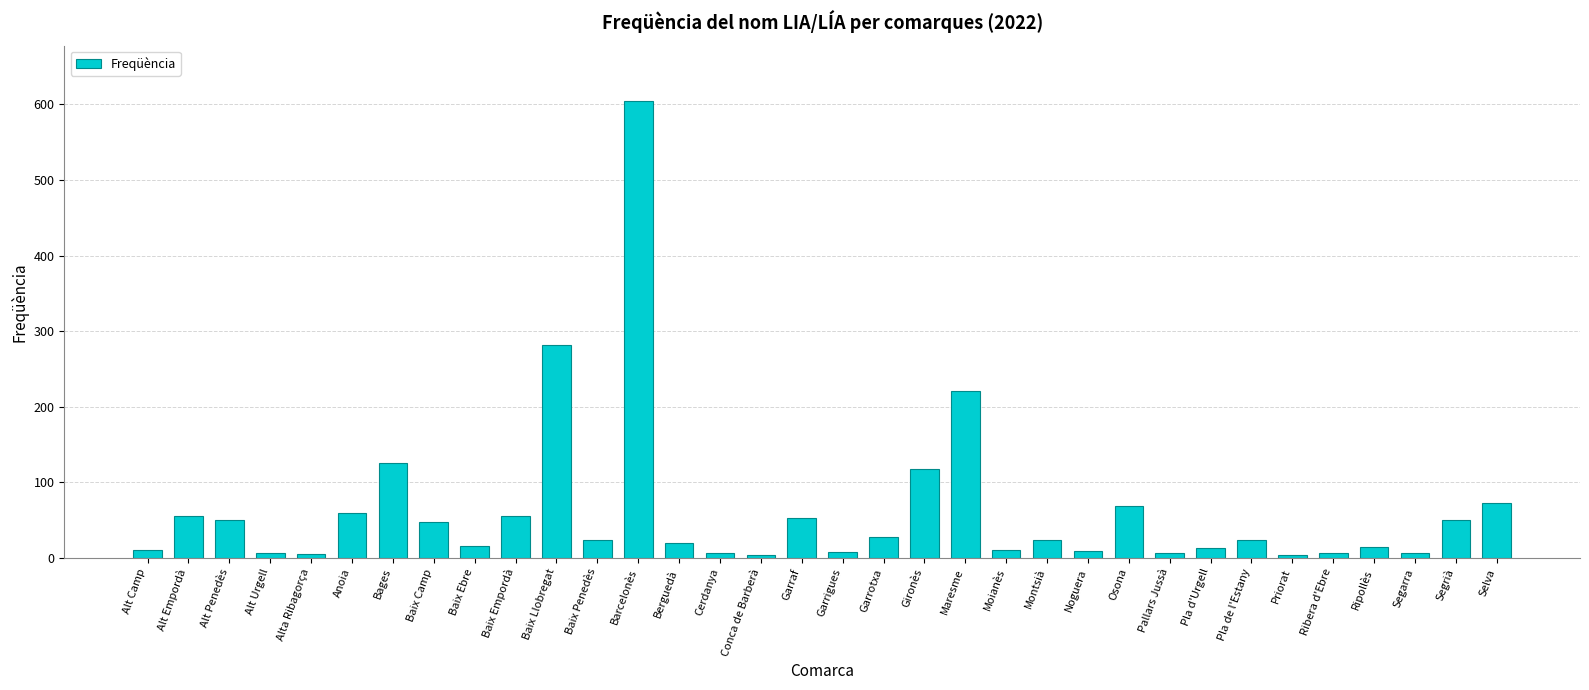

What is the difference between the second highest and second lowest values?

277